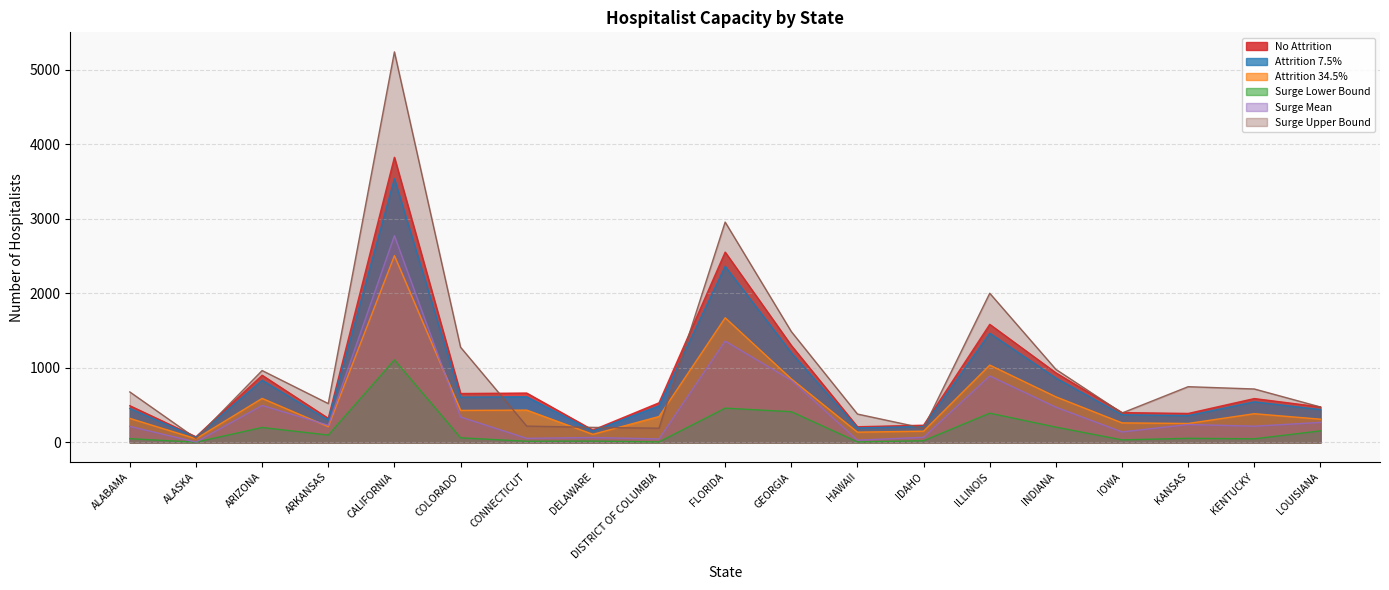

At which category does Surge Upper Bound reach its first local peak?

ARIZONA